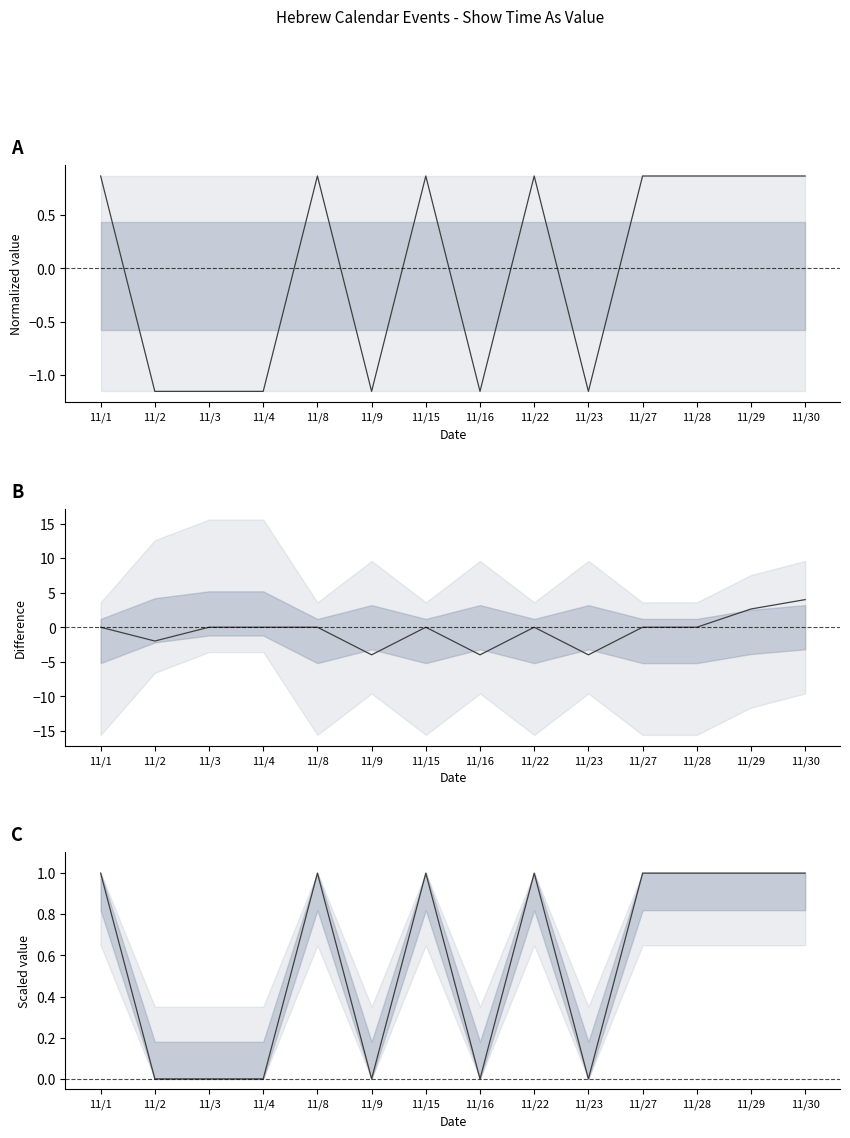

What is the total value across all series at 11/22?

1.9